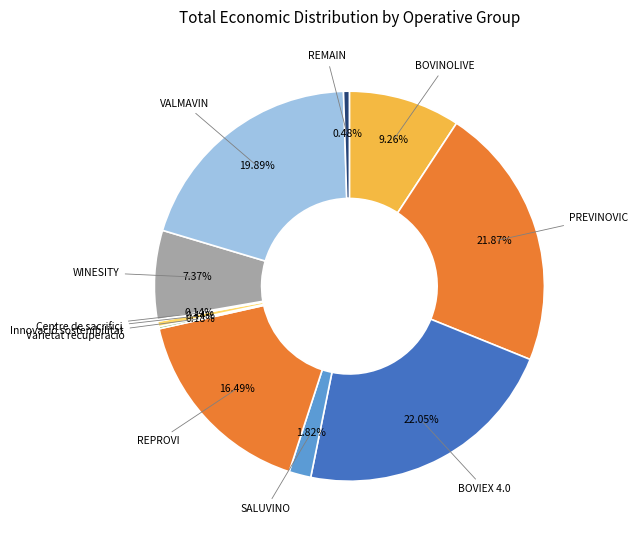

Combined, do Innovació sostenibilitat and WINESITY account for over 50%?

No